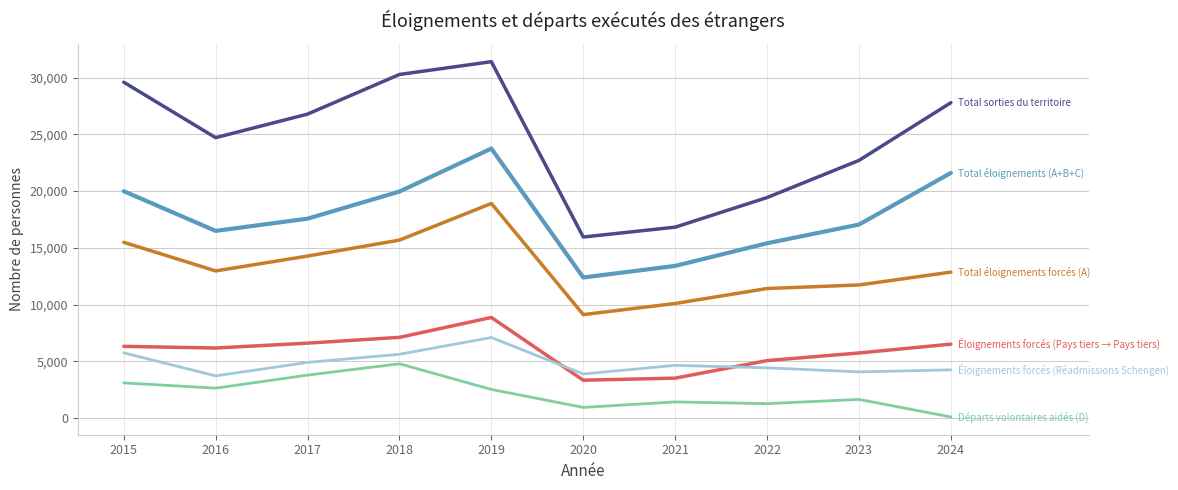

What is the total value across all series at 2021?

49877